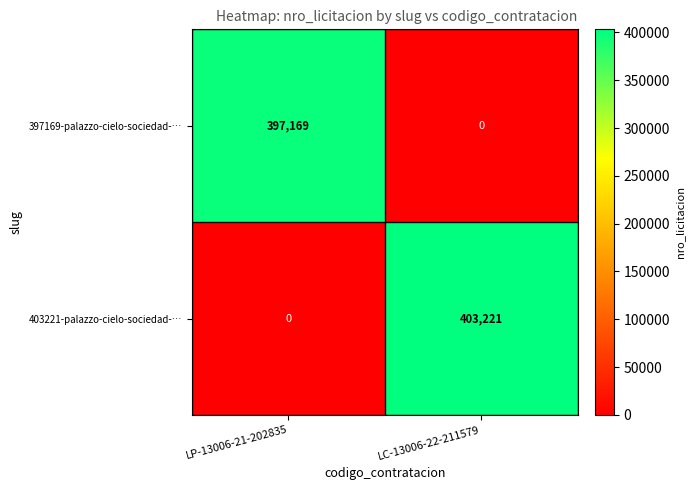

Count the number of data series in this chart.

2